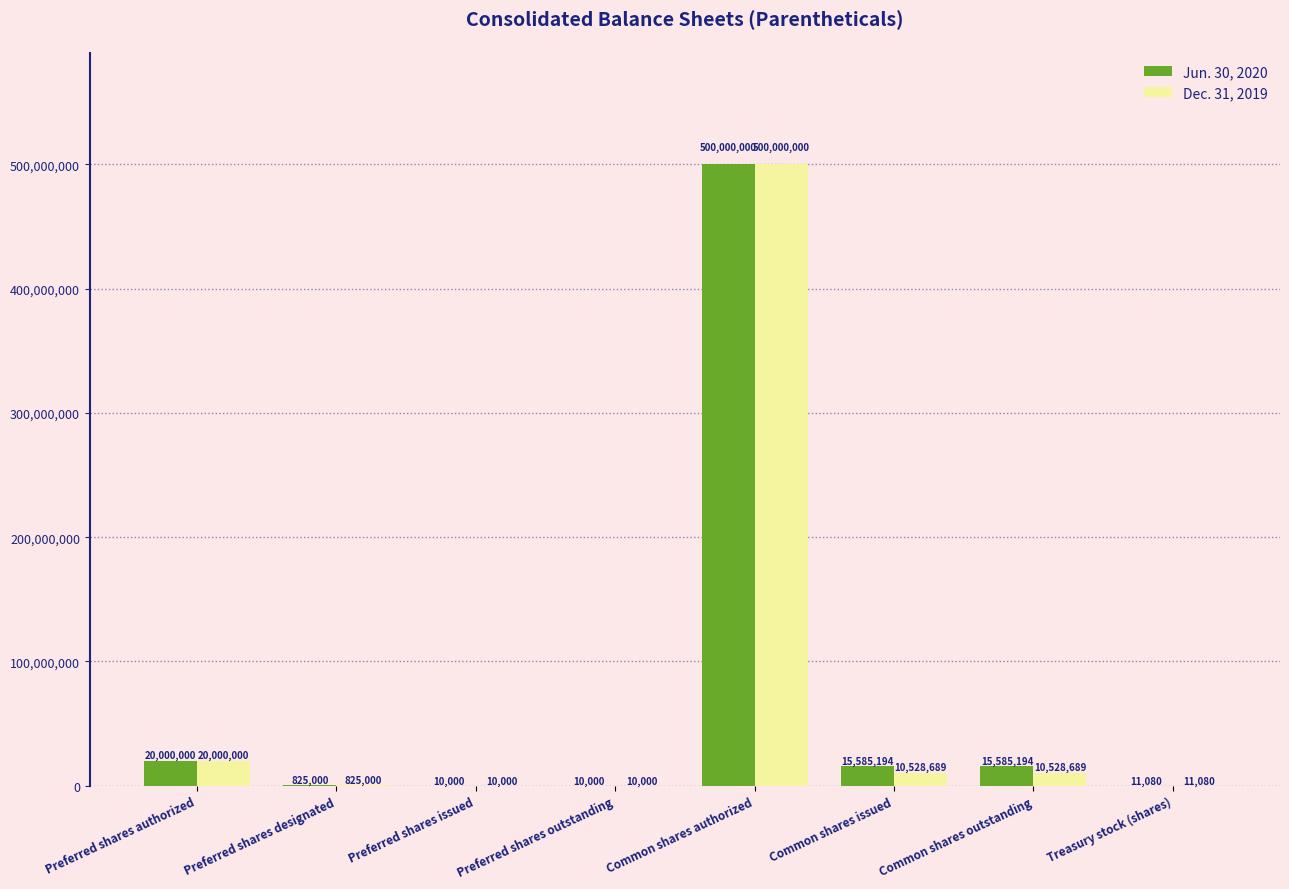

At which category does the chart reach its peak across all series?

Common shares authorized